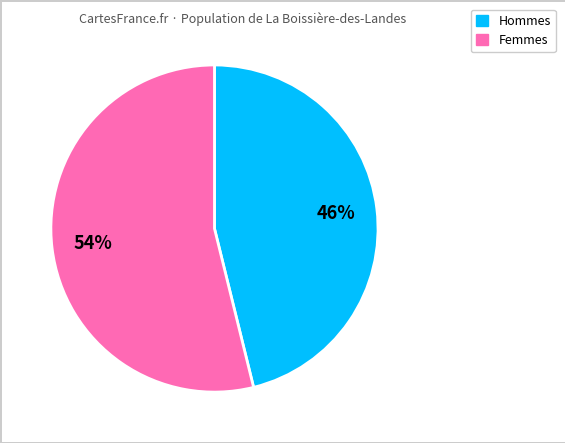

Is there any slice that represents more than half of the pie?

Yes